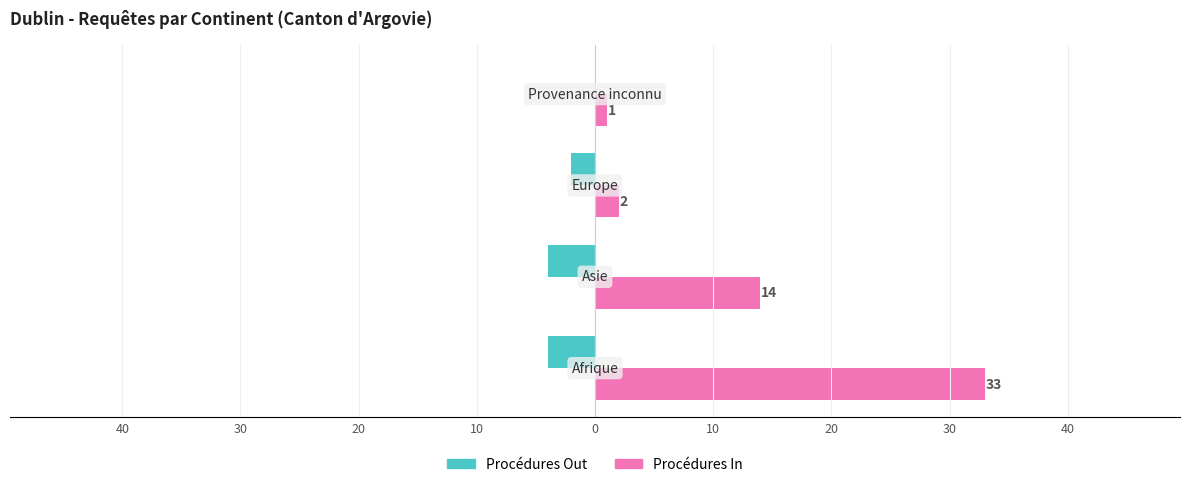

Which series has the largest range (max minus min)?

Procédures In